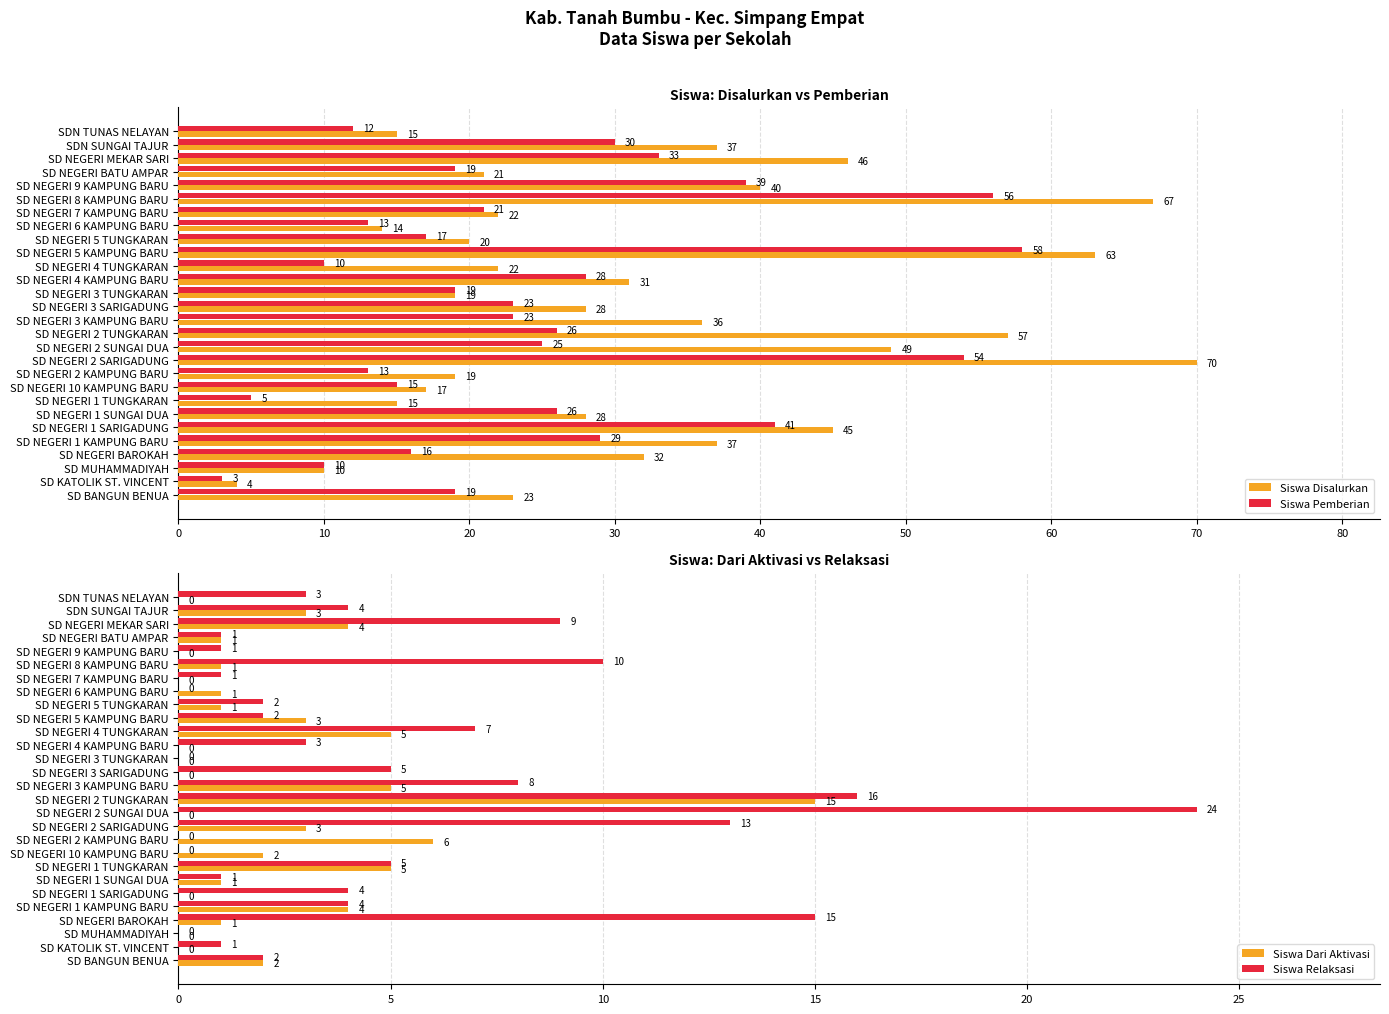

The Siswa Disalurkan series shows 28 at SD NEGERI 1 SUNGAI DUA. True or false?

True